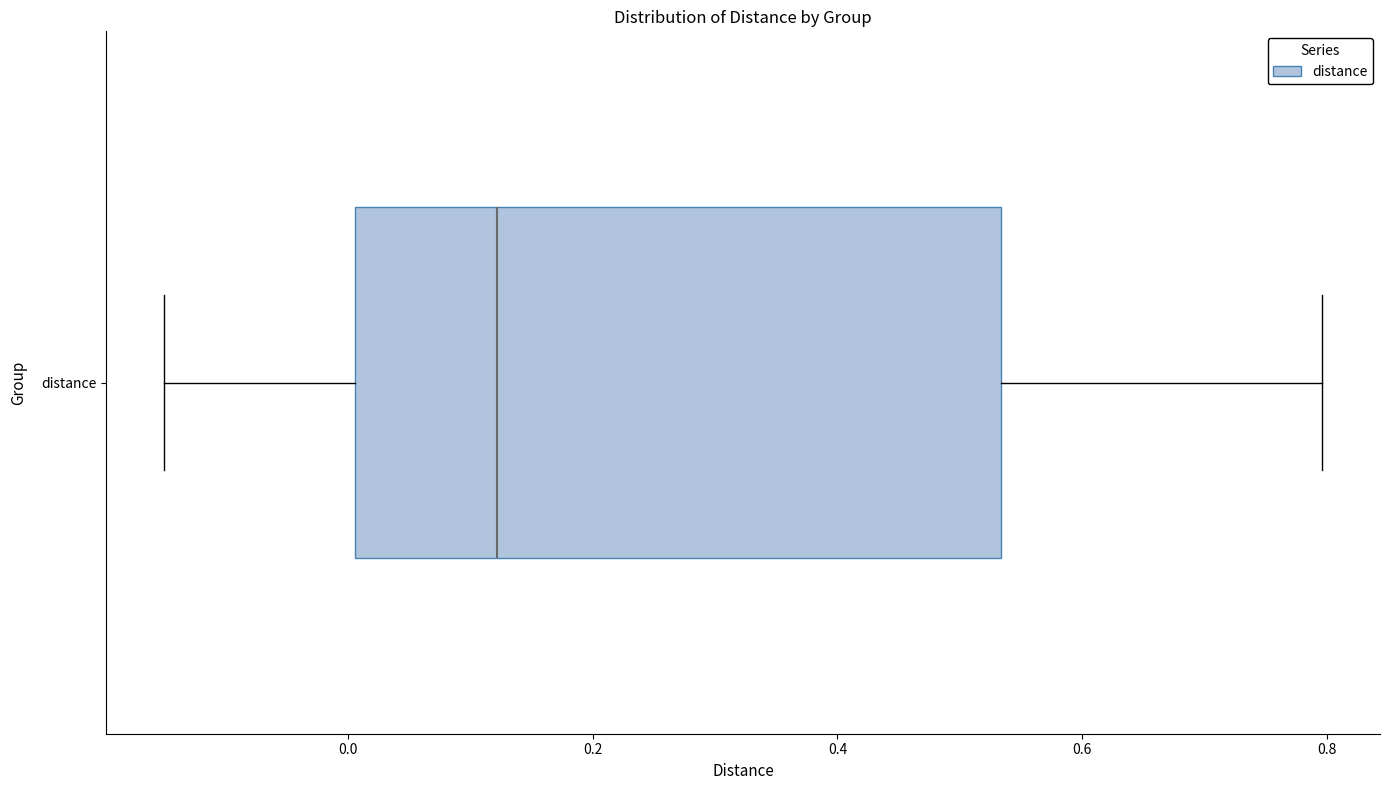

Where is the left edge of the box for distance on the x-axis? The values are not printed on the chart, so give them approximately, as read against the axis.

0.00